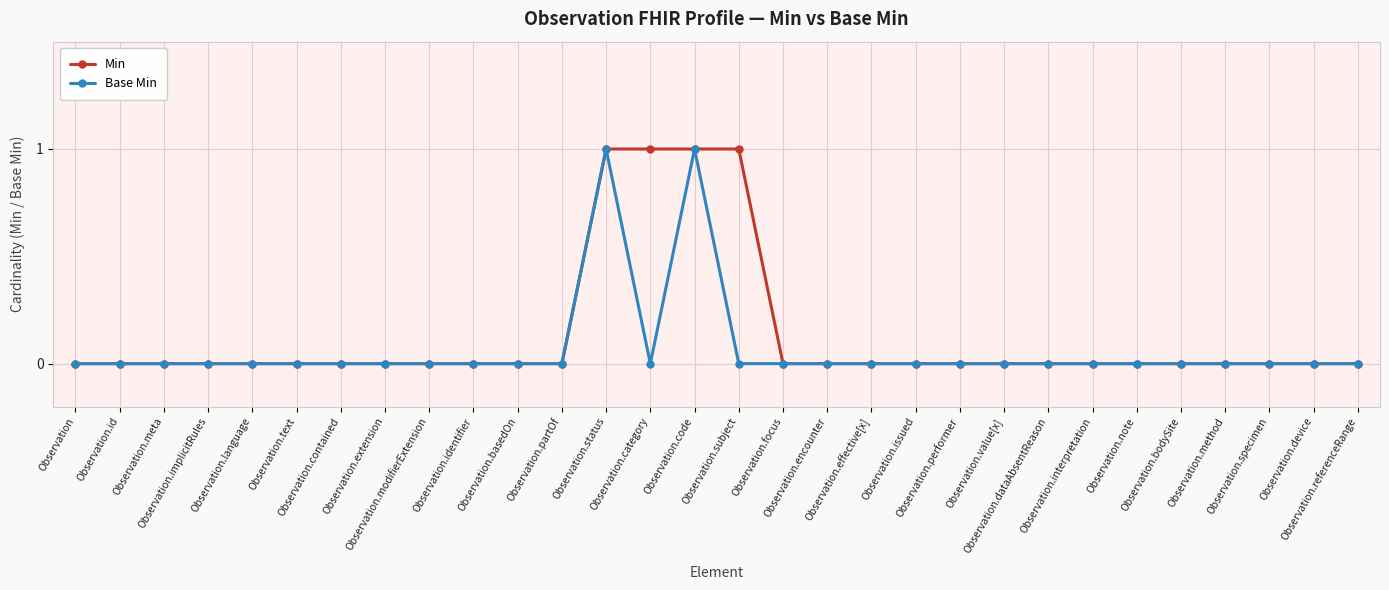

Count the number of categories in the chart.

30